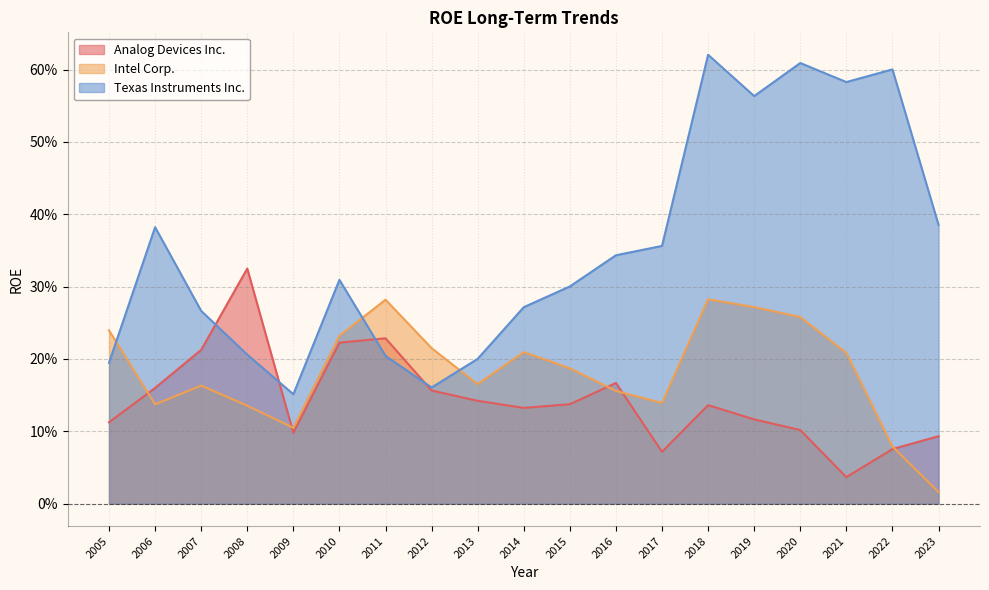

List the series in order of their peak value, highest first.

Texas Instruments Inc., Analog Devices Inc., Intel Corp.